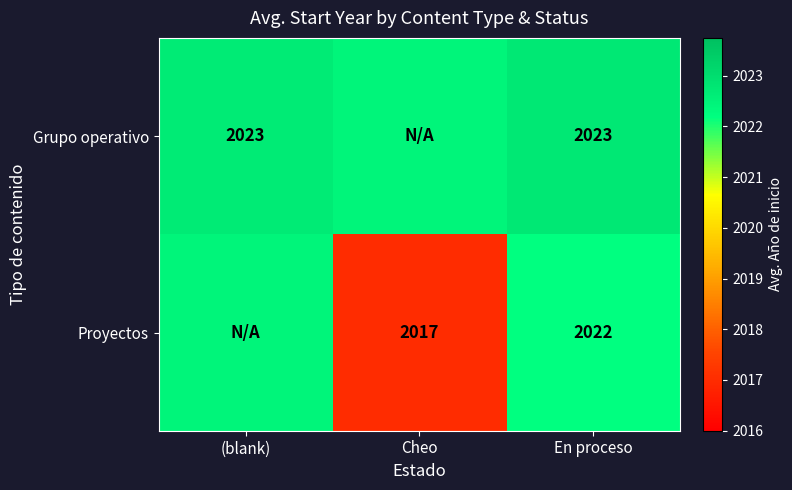

At En proceso, list the series in order from smallest to largest.

Proyectos, Grupo operativo